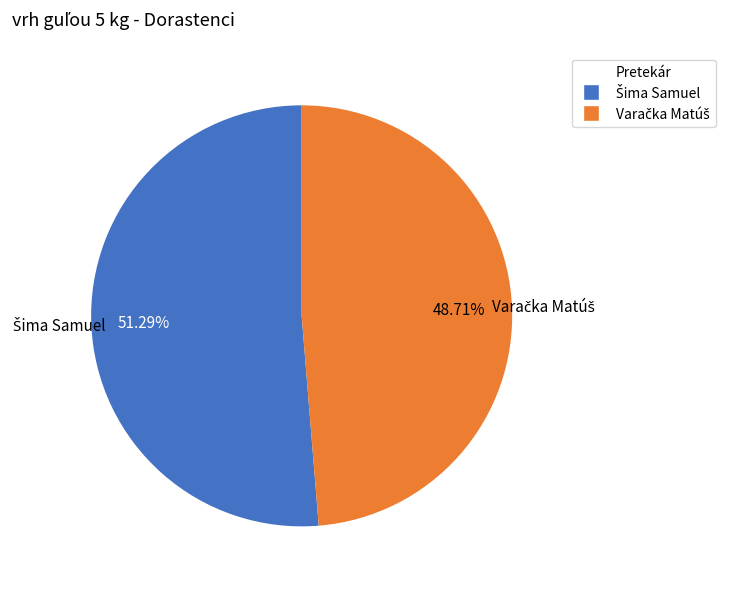

Is there a majority slice in this chart?

Yes